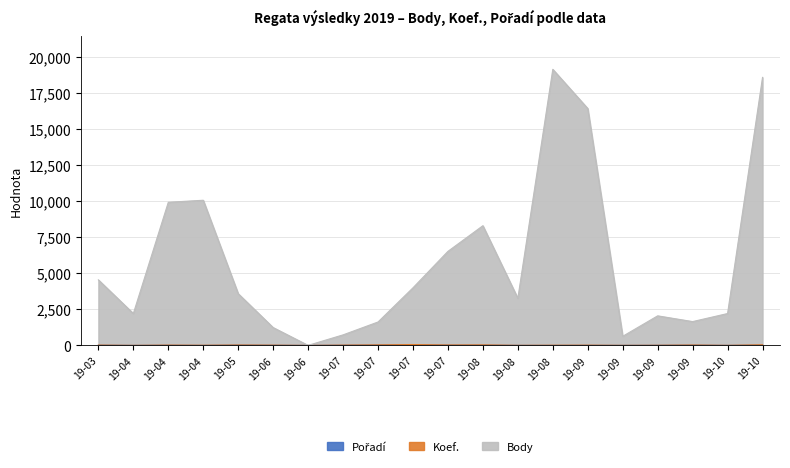

What is the difference between the maximum and minimum values in the Pořadí series?

48